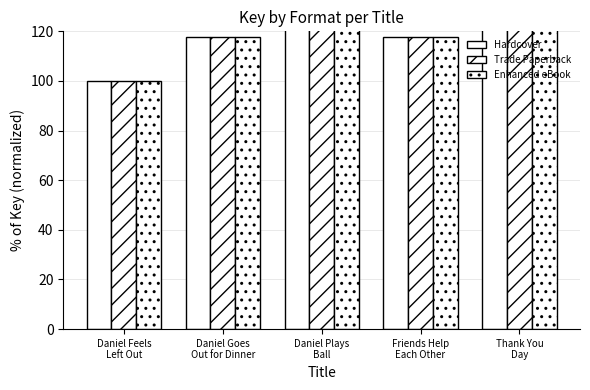

What is the difference between the maximum and minimum values in the Trade Paperback series?

192.1